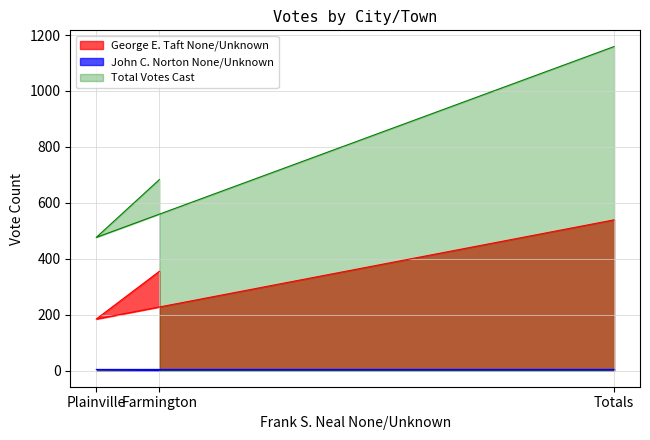

What is the difference between the Total Votes Cast values at Farmington and Totals?

476